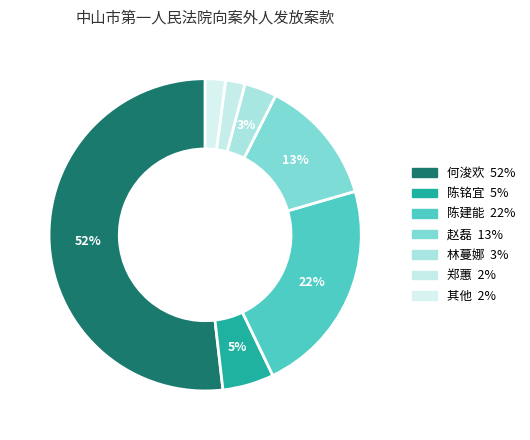

How many segments does this pie chart have?

7